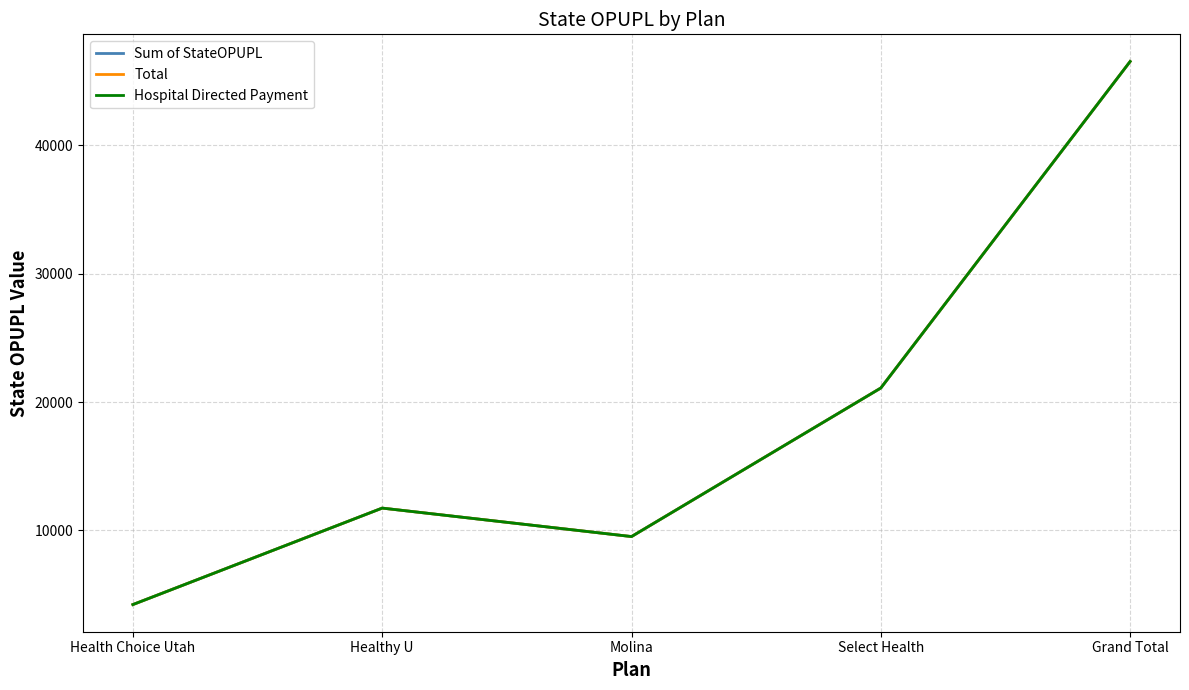

Does the chart have visible grid lines?

Yes